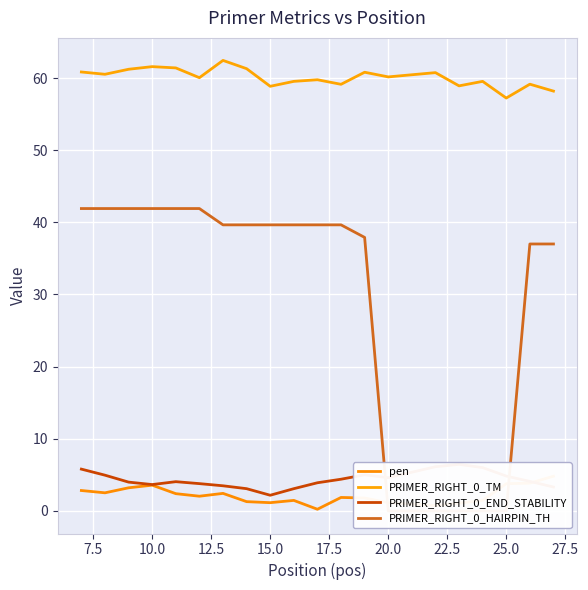

True or false: PRIMER_RIGHT_0_HAIRPIN_TH and PRIMER_RIGHT_0_TM cross at least once.

False